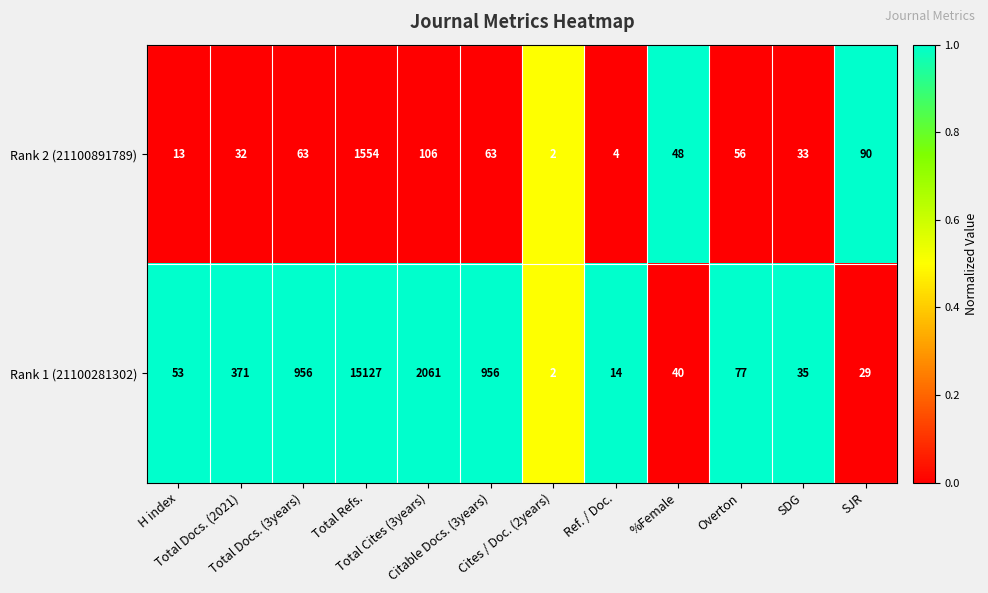

What is the maximum value for Rank 2 (21100891789)?

1554